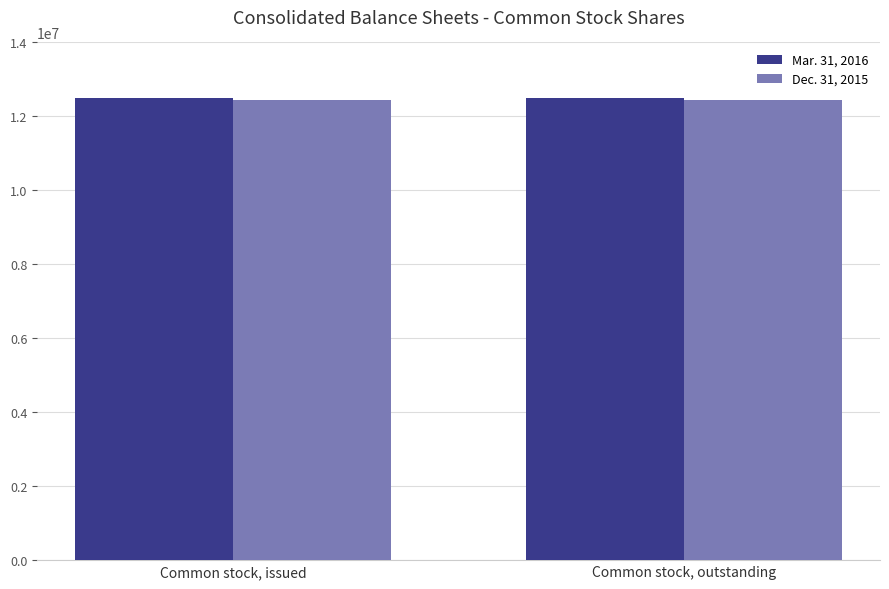

What is the approximate value of Mar. 31, 2016 at Common stock, outstanding?

12508376